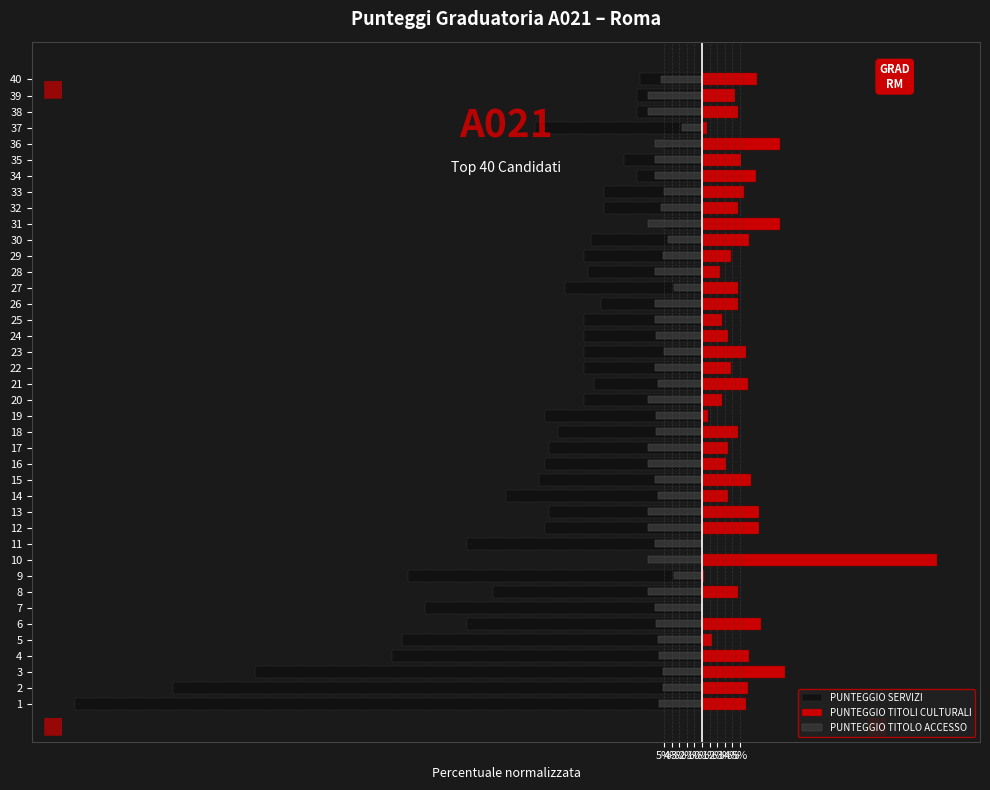

How many bars are there in total?

120